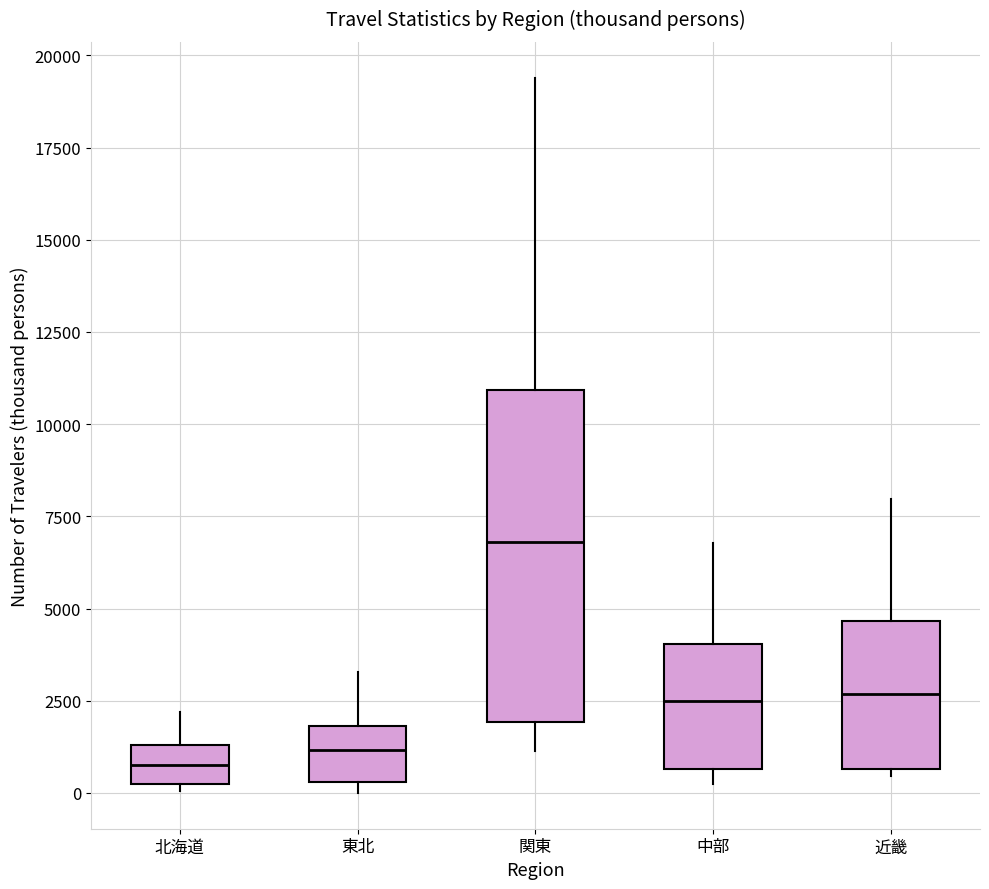

Reading left to right, transcribe this box plot: for each box, give where its median line is, the range the box spans, and where its two whiskers end, as read against the y-axis. The values are not printed on the chart, so give them approximately, as read against the axis.

北海道: median 1000, box 0 to 1500, whiskers 0 (just below the box's lower edge) to 2000
東北: median 1000, box 500 to 2000, whiskers 0 to 3500
関東: median 7000, box 2000 to 11000, whiskers 1000 to 19500
中部: median 2500, box 500 to 4000, whiskers 0 to 7000
近畿: median 2500, box 500 to 4500, whiskers 500 (just below the box's lower edge) to 8000